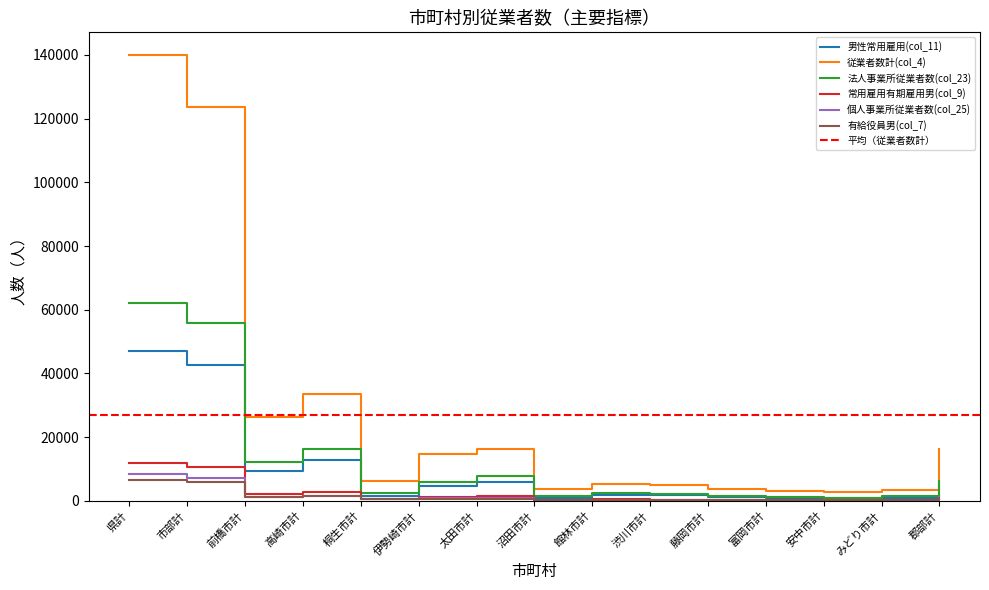

Reading right to left, list all the values displayed in this chart.

男性常用雇用(col_11): 郡部計=4634	みどり市計=1060	安中市計=779	富岡市計=827	藤岡市計=1094	渋川市計=1702	館林市計=1766	沼田市計=1033	太田市計=6055	伊勢崎市計=4598	桐生市計=1592	高崎市計=12687	前橋市計=9345	市部計=42538	県計=47172
従業者数計(col_4): 郡部計=16339	みどり市計=3532	安中市計=2720	富岡市計=3058	藤岡市計=3586	渋川市計=5028	館林市計=5347	沼田市計=3675	太田市計=16221	伊勢崎市計=14614	桐生市計=6251	高崎市計=33447	前橋市計=26246	市部計=123725	県計=140064
法人事業所従業者数(col_23): 郡部計=6345	みどり市計=1389	安中市計=962	富岡市計=1114	藤岡市計=1485	渋川市計=2185	館林市計=2399	沼田市計=1396	太田市計=7770	伊勢崎市計=6067	桐生市計=2370	高崎市計=16352	前橋市計=12231	市部計=55720	県計=62065
常用雇用有期雇用男(col_9): 郡部計=1350	みどり市計=326	安中市計=163	富岡市計=223	藤岡市計=323	渋川市計=330	館林市計=502	沼田市計=240	太田市計=1461	伊勢崎市計=1250	桐生市計=536	高崎市計=2949	前橋市計=2237	市部計=10540	県計=11890
個人事業所従業者数(col_25): 郡部計=1317	みどり市計=334	安中市計=283	富岡市計=289	藤岡市計=290	渋川市計=348	館林市計=354	沼田市計=283	太田市計=803	伊勢崎市計=824	桐生市計=632	高崎市計=1454	前橋市計=1275	市部計=7169	県計=8486
有給役員男(col_7): 郡部計=855	みどり市計=166	安中市計=140	富岡市計=170	藤岡市計=179	渋川市計=277	館林市計=283	沼田市計=220	太田市計=634	伊勢崎市計=583	桐生市計=445	高崎市計=1434	前橋市計=1252	市部計=5783	県計=6638